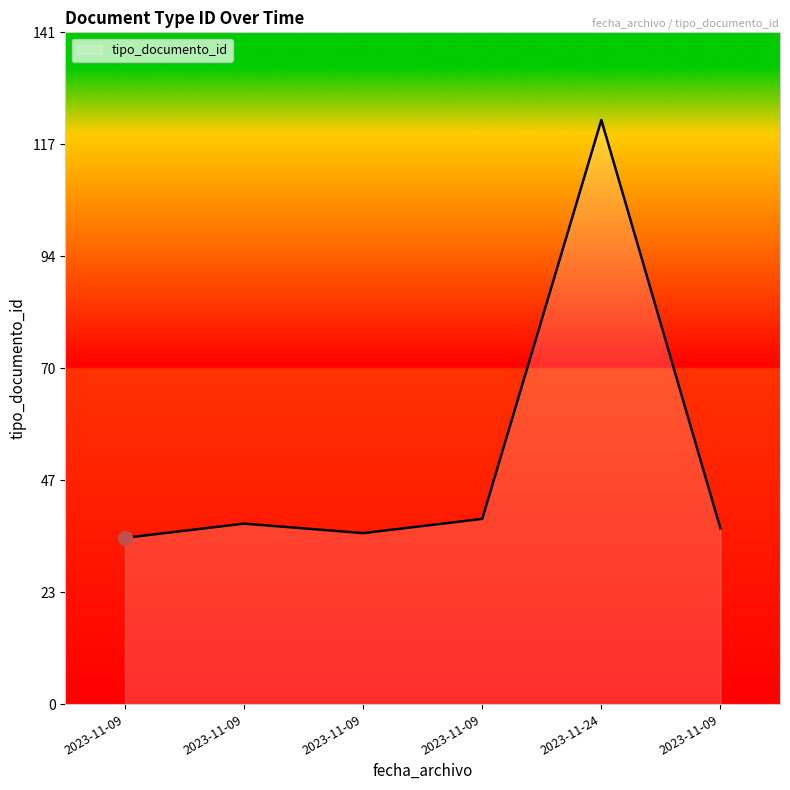

Reading left to right, what are all the values shown in this chart?

35	38	36	39	123	37